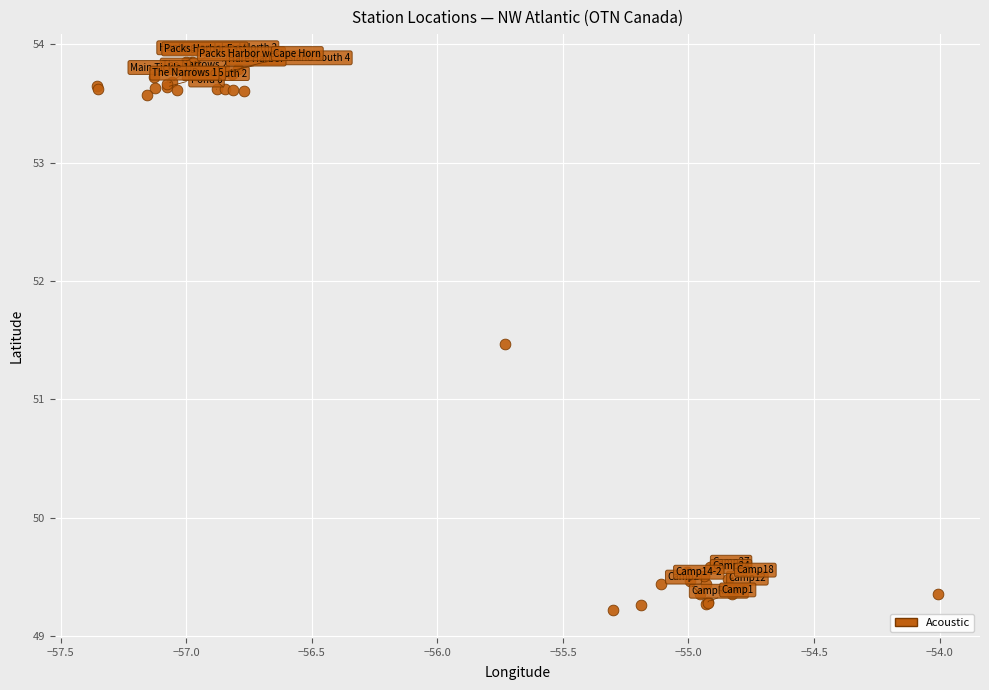

What Y value in the scatter plot is closest to 51?

51.5